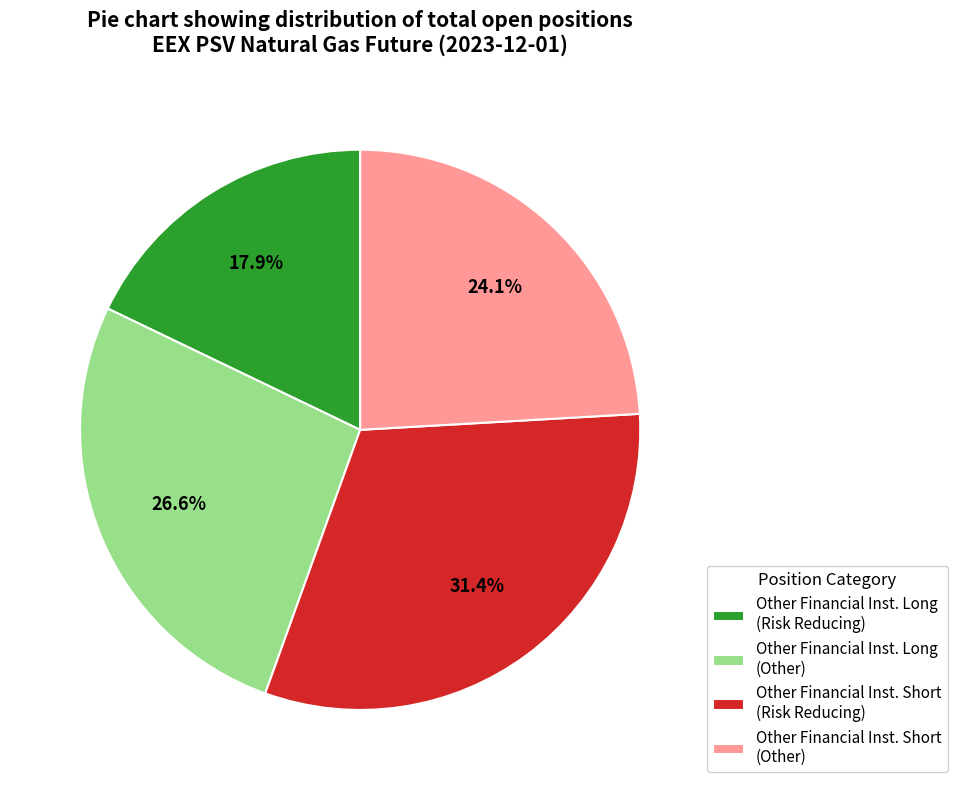

Count the number of slices in the pie.

4